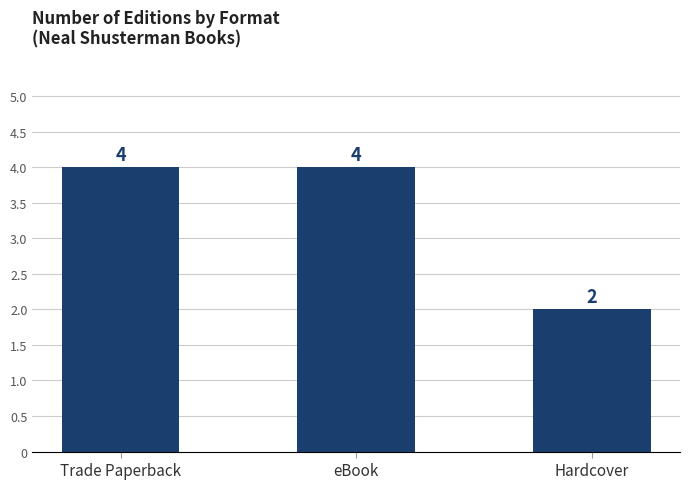

What is the label of the 1st bar from the left?

Trade Paperback